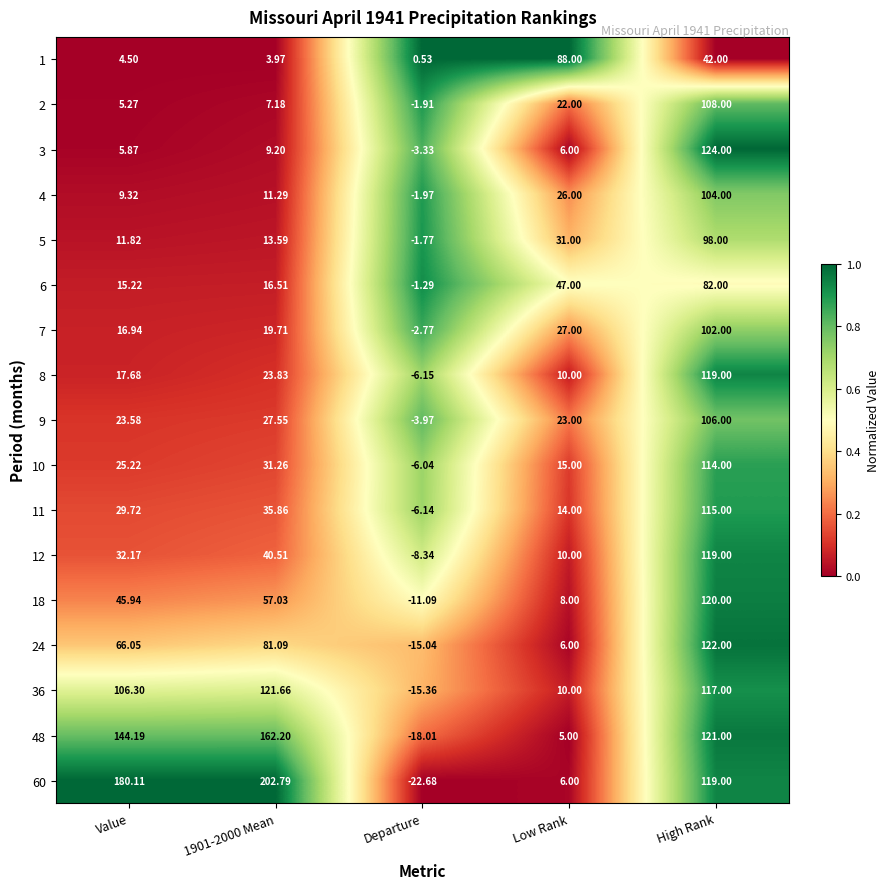

At which label does 12 reach its minimum?

Departure